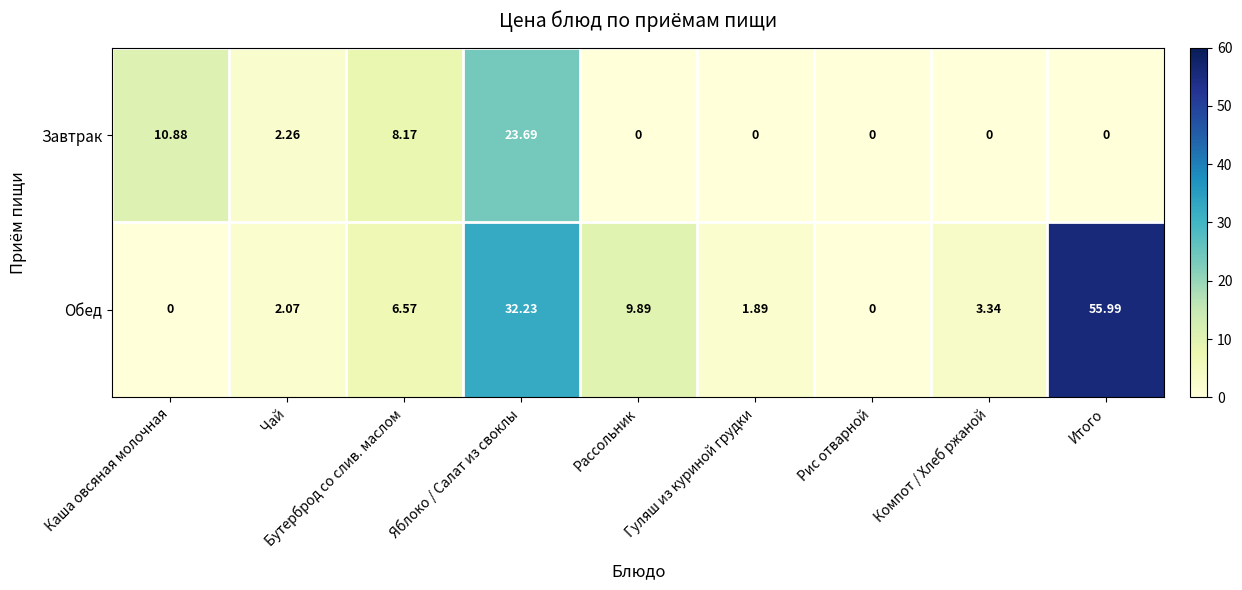

Rank the series by their maximum value, from lowest to highest.

Завтрак, Обед